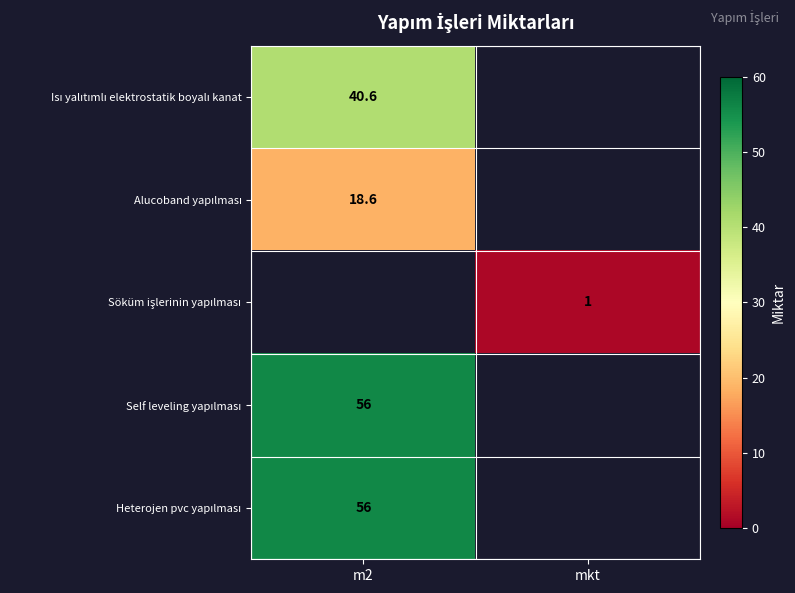

Is the value of Self leveling yapılması at m2 greater than the value of Isı yalıtımlı elektrostatik boyalı kanat at mkt?

No